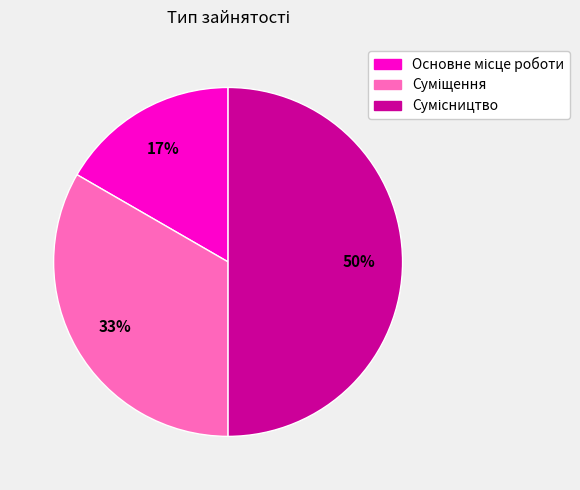

To the nearest percent, what is the average slice percentage?

33%